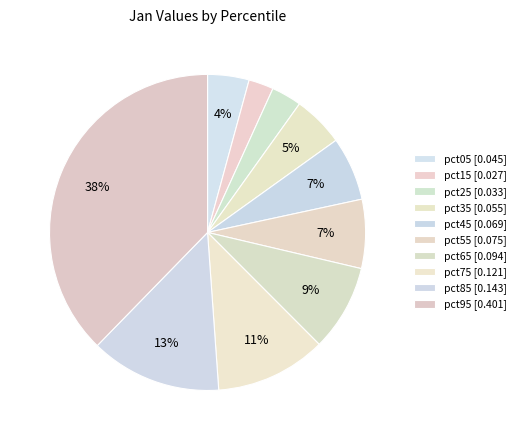

Is there a majority slice in this chart?

No